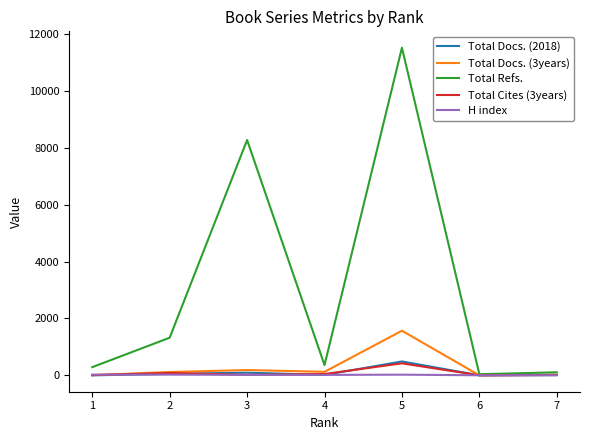

What are all the series names shown in the legend?

Total Docs. (2018), Total Docs. (3years), Total Refs., Total Cites (3years), H index